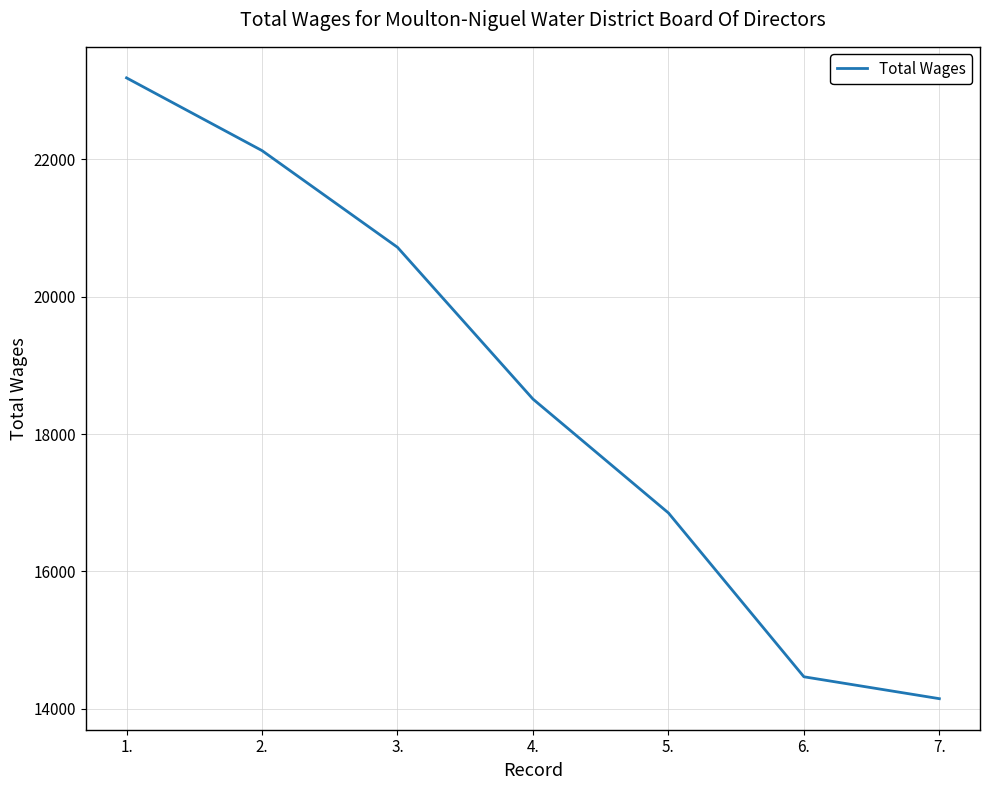

The chart shows a value of 23186 at 1.. True or false?

True